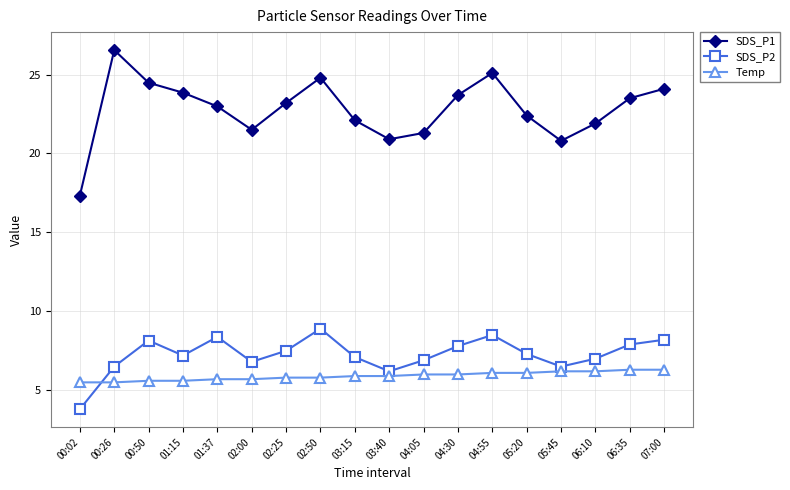

Is the value of SDS_P1 at 05:20 greater than the value of SDS_P2 at 00:50?

Yes